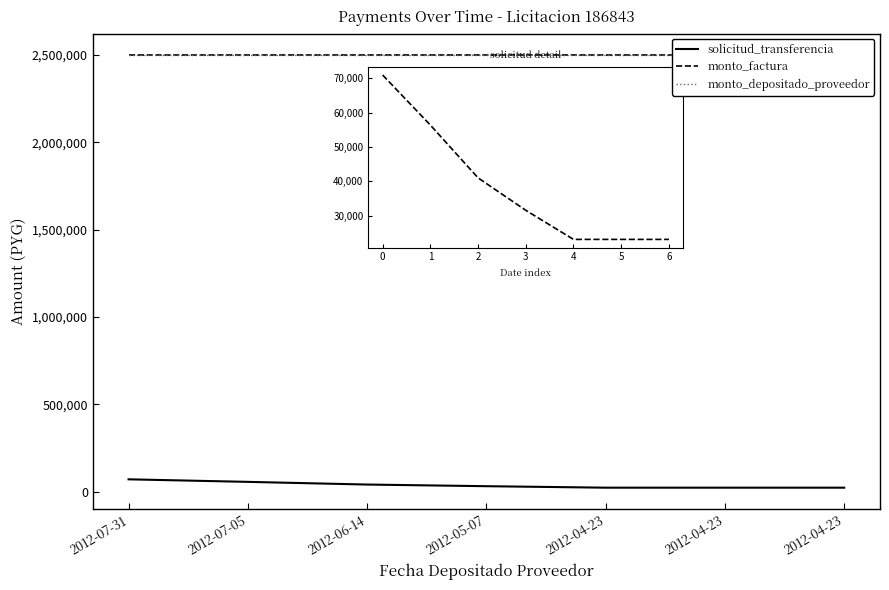

How many lines are shown in the chart?

3